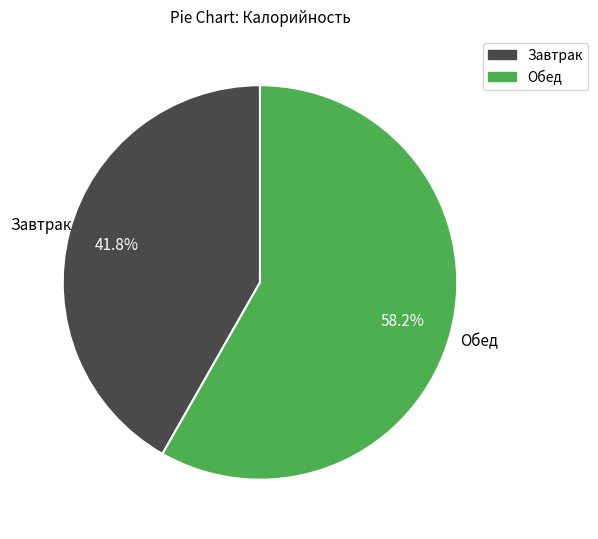

What is the ratio of the value at Обед to the value at Завтрак?

1.4